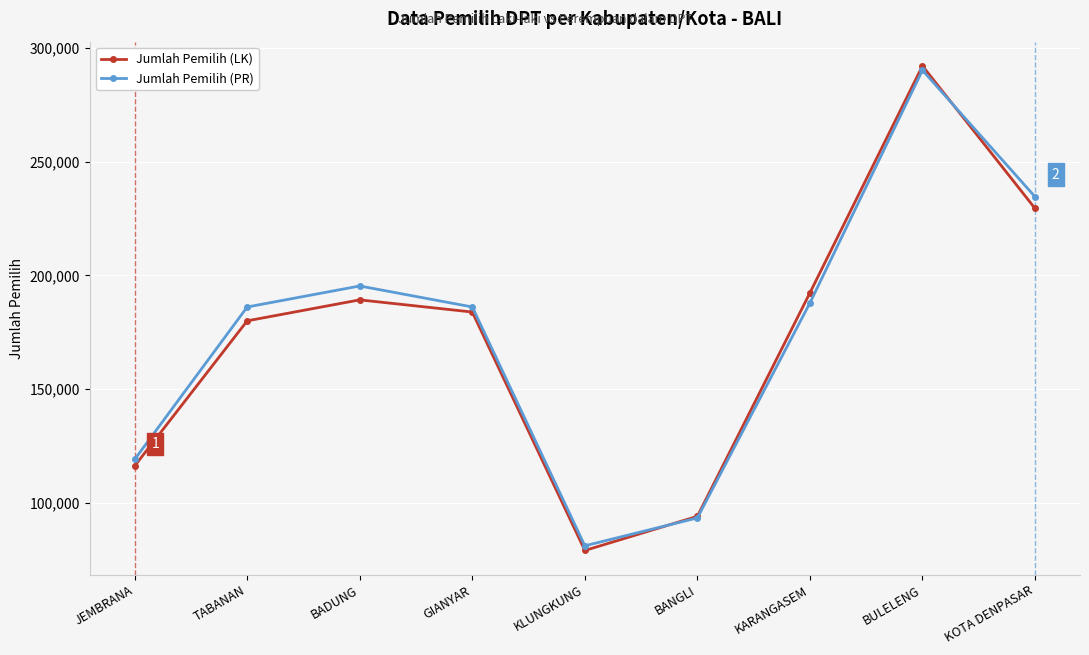

The value of Jumlah Pemilih (LK) at TABANAN is 180029. True or false?

True